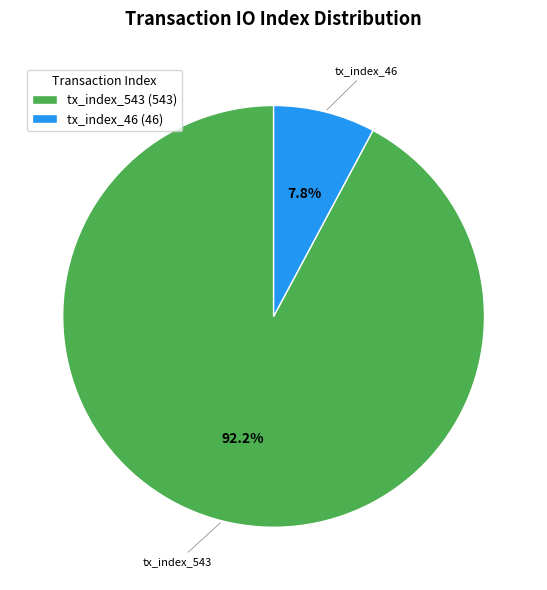

What is the majority slice?

tx_index_543